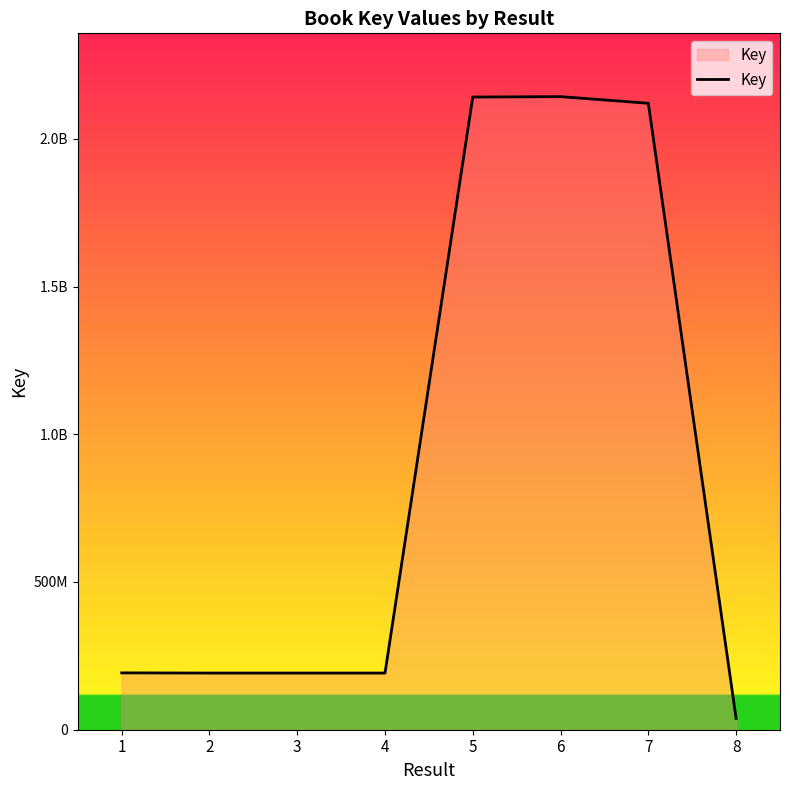

What is the difference between the maximum and second lowest values?

1950838785